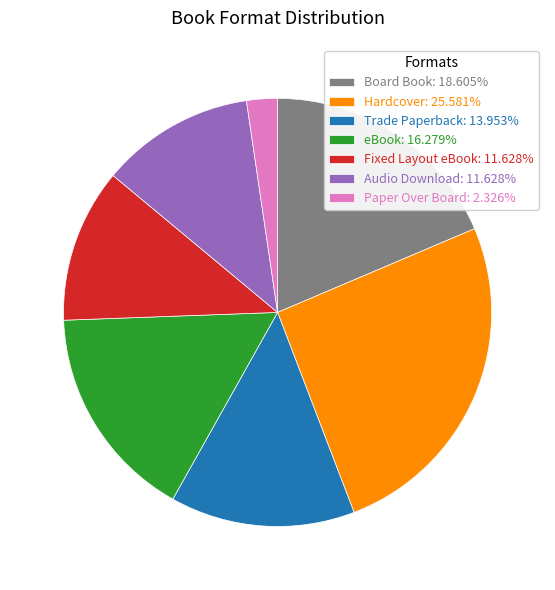

Approximately how many times larger is the value at Fixed Layout eBook: 11.628% compared to Hardcover: 25.581%?

0.5